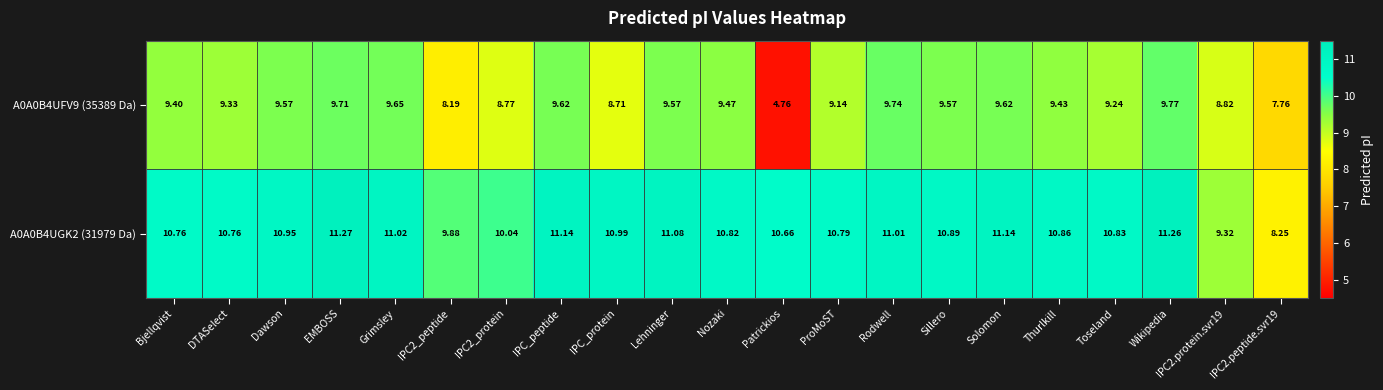

At which label does A0A0B4UFV9 (35389 Da) reach its minimum?

Patrickios